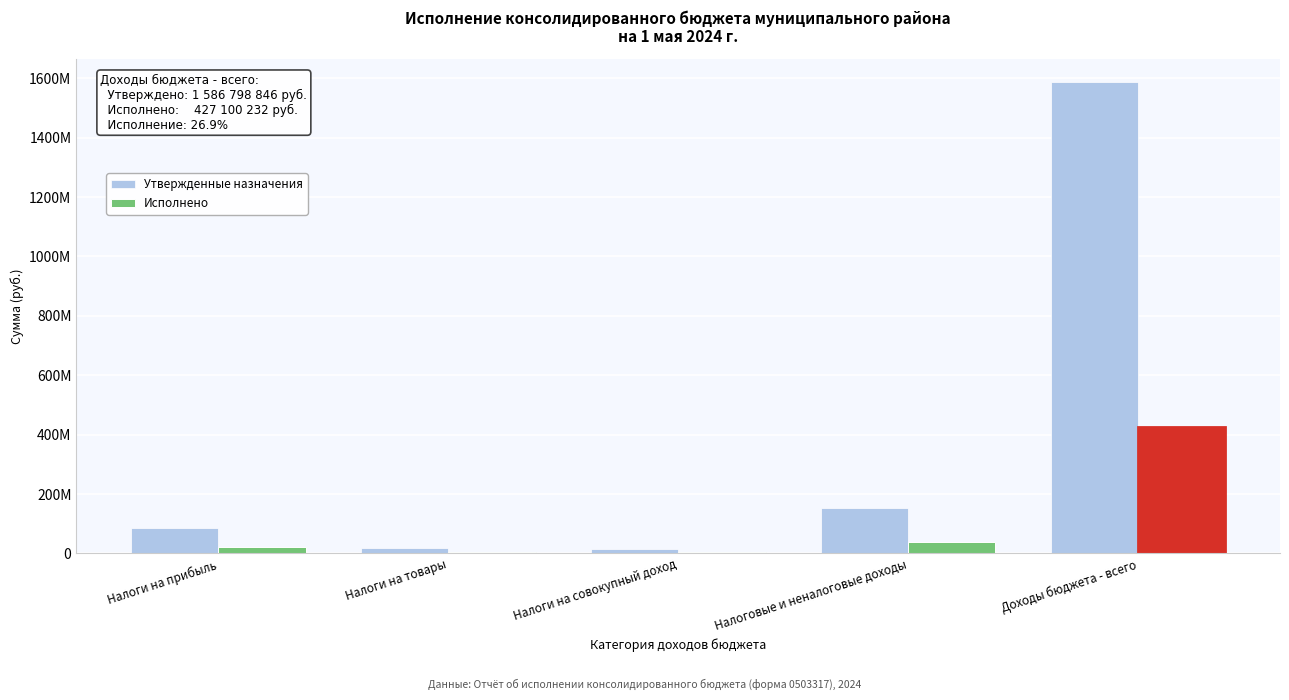

Does the chart contain stacked bars?

No